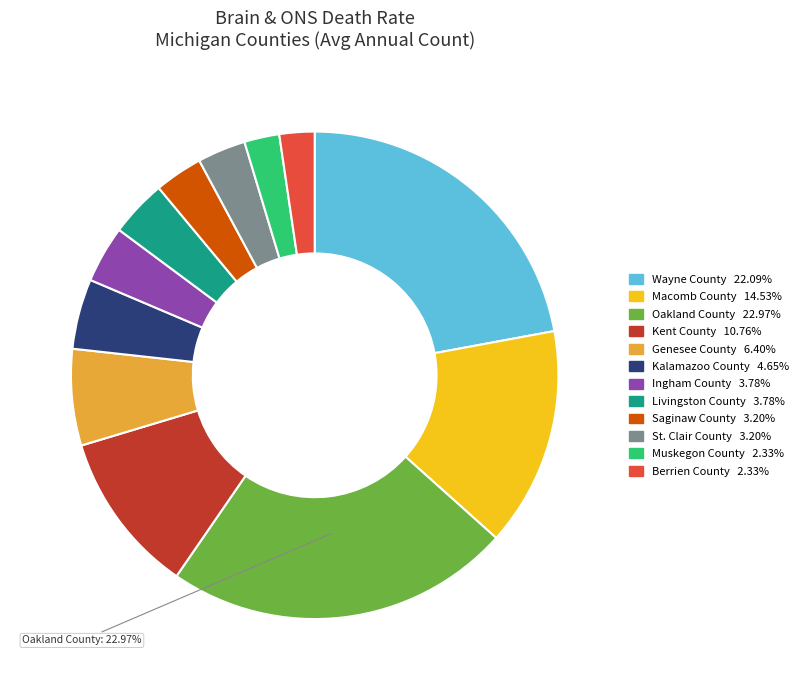

How many slices are in this pie chart?

12